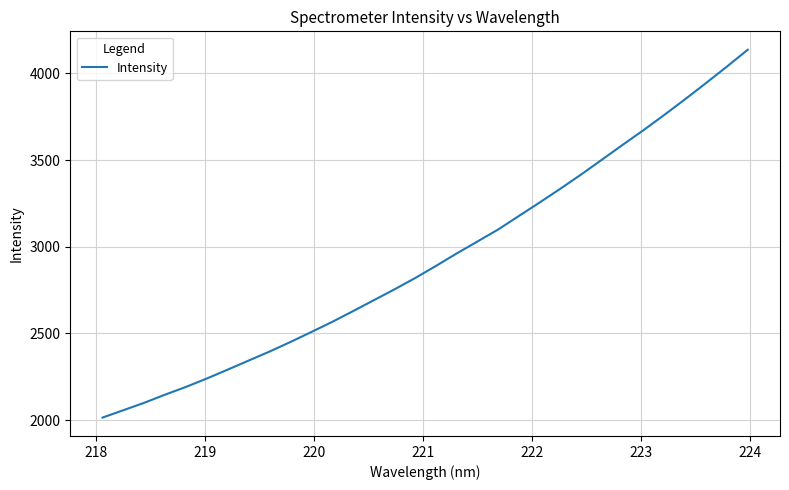

What is the difference between the maximum and minimum values?

2121.4